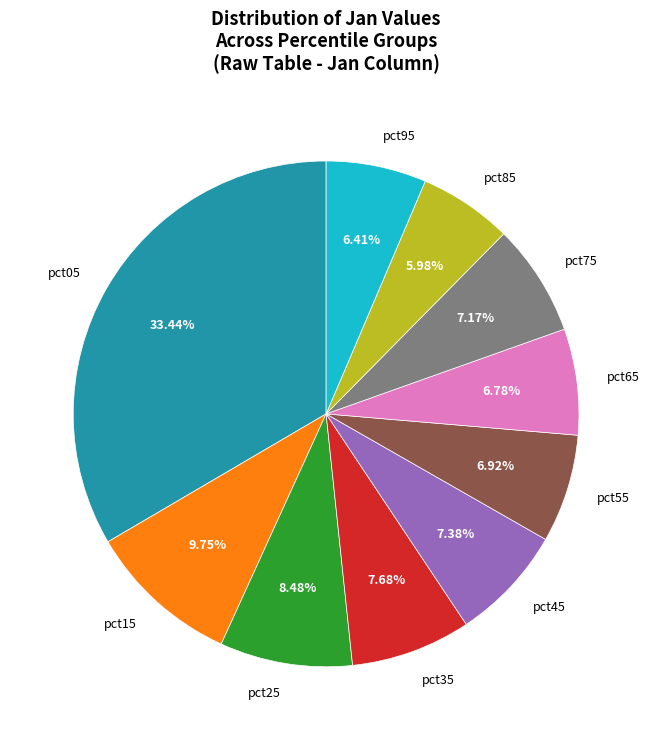

To the nearest percent, what portion does pct15 represent?

10%